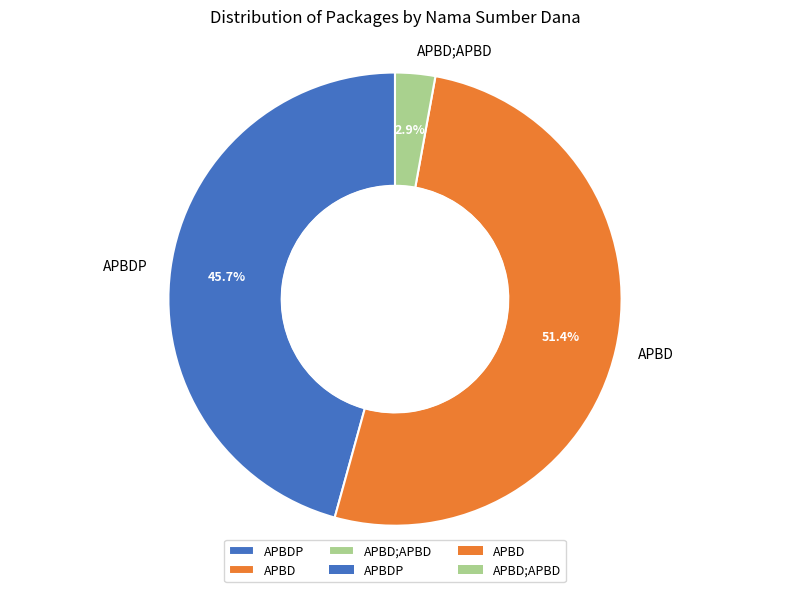

Count the number of slices in the pie.

3